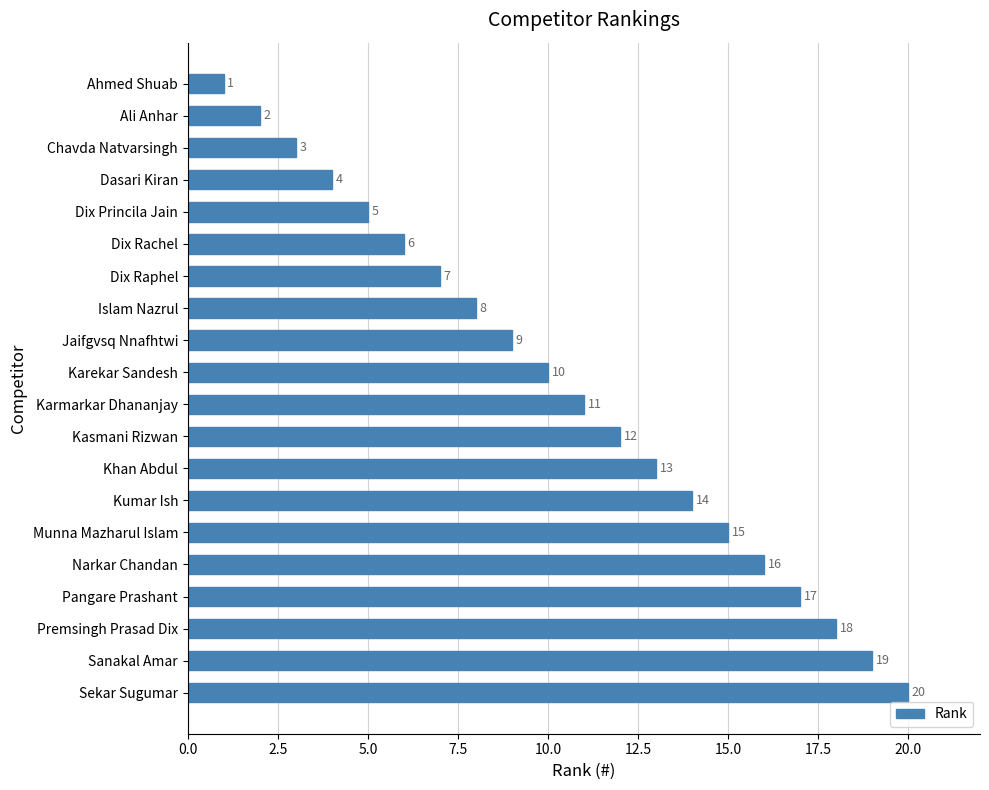

What is the sum of the values at Jaifgvsq Nnafhtwi and Sanakal Amar?

28